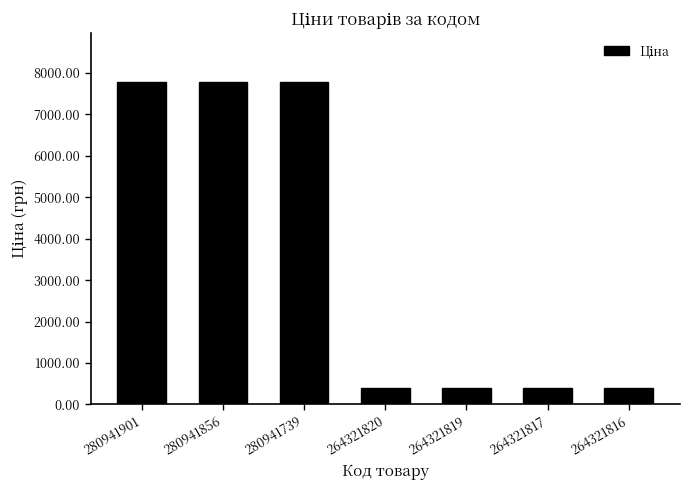

What is the value of the 7th bar from the left?

386.9